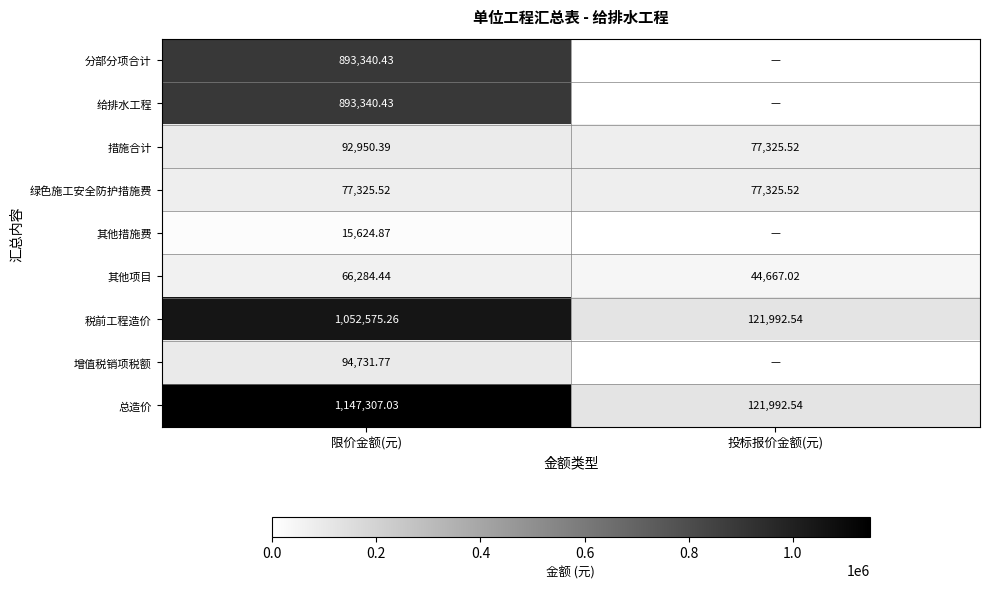

Which category has the highest value across all series?

限价金额(元)